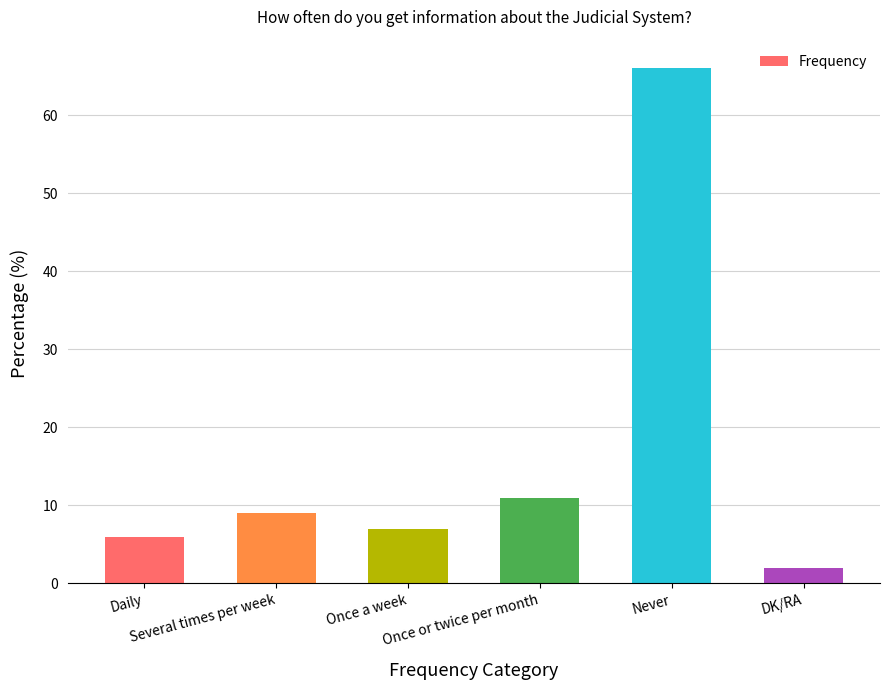

What is the change in value from Several times per week to Never?

+57